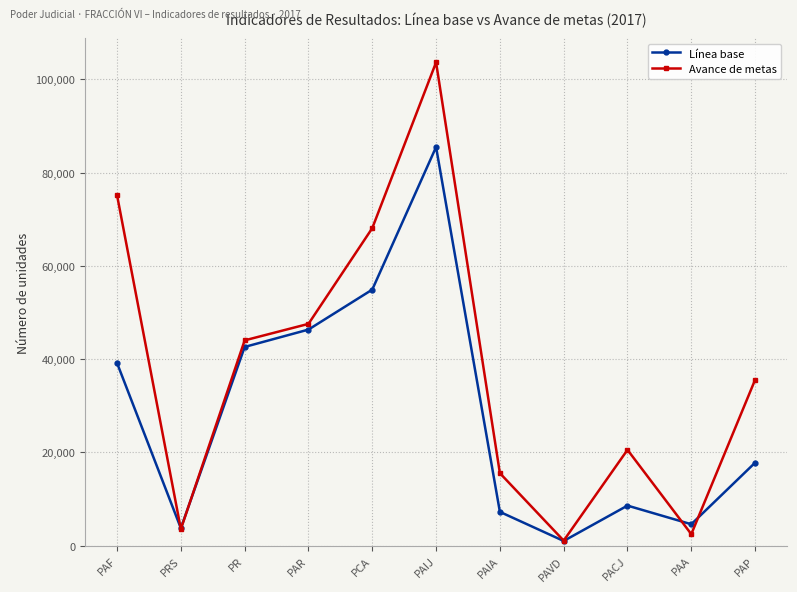

What is the label of the 6th point from the right?

PAIJ